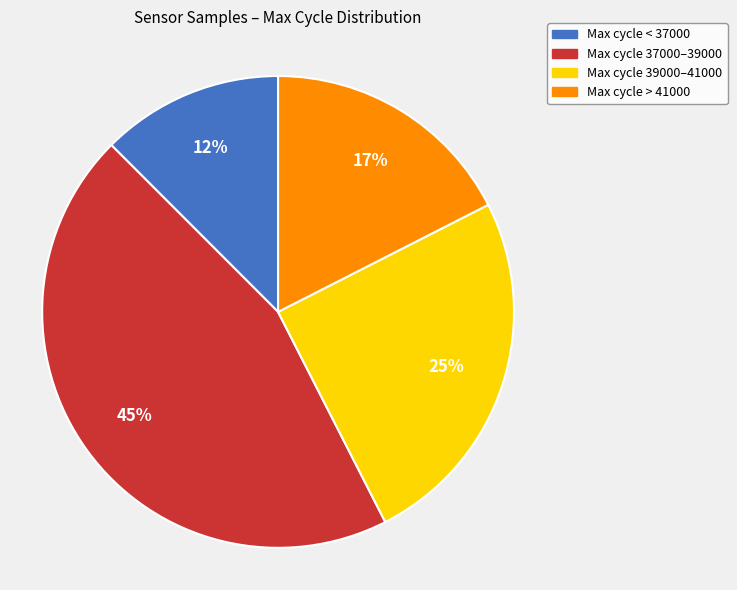

What is the ratio of the value at Max cycle 37000–39000 to the value at Max cycle 39000–41000?

1.8